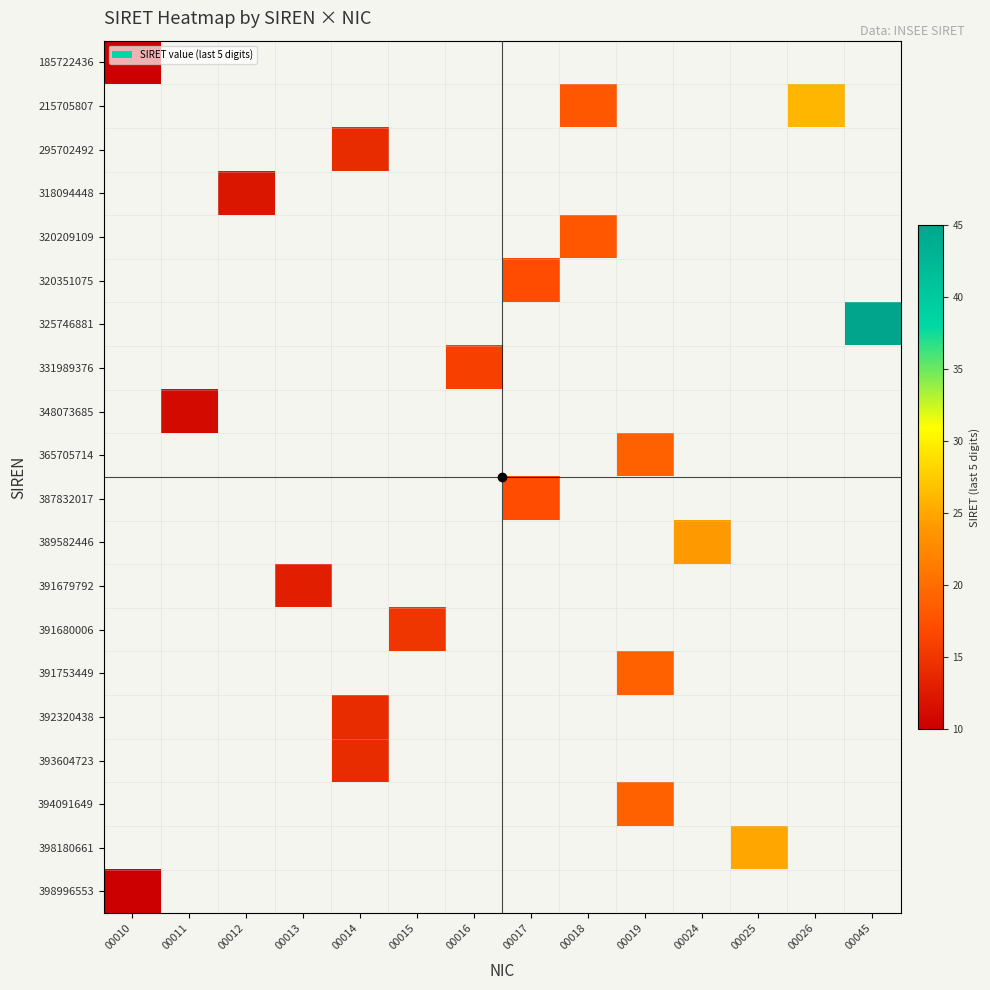

Which has a higher value, 00015 or 00019?

00019